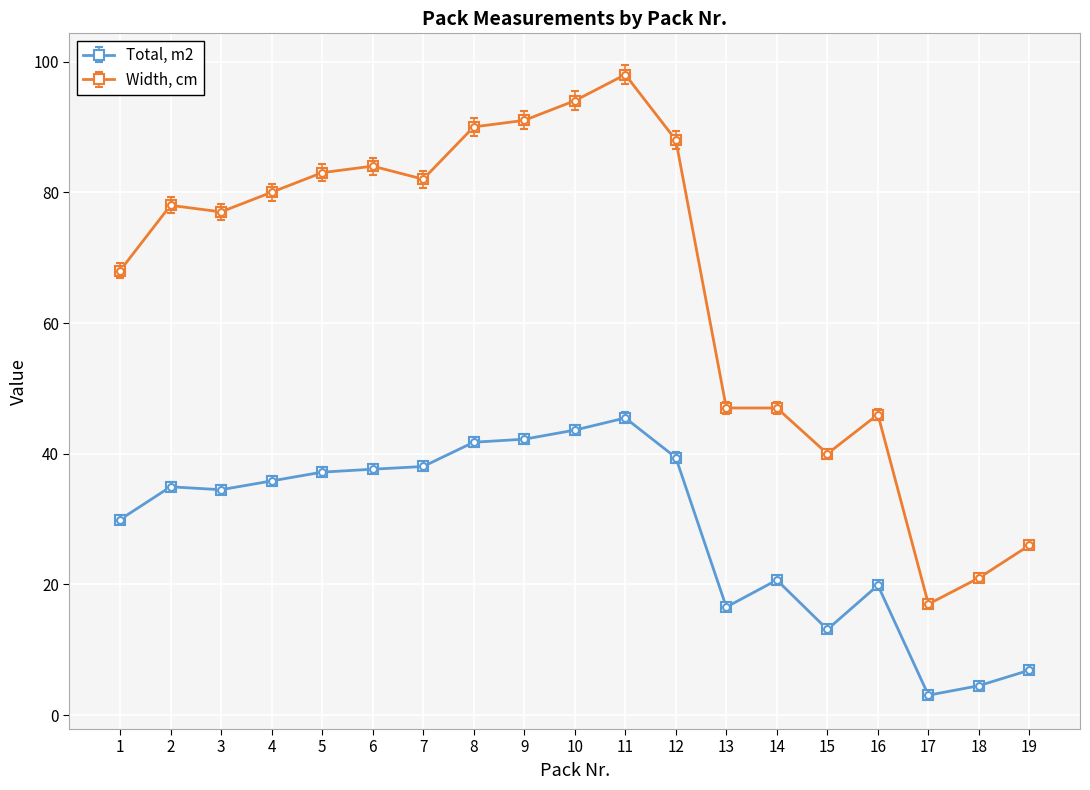

How many categories are shown in the chart?

19